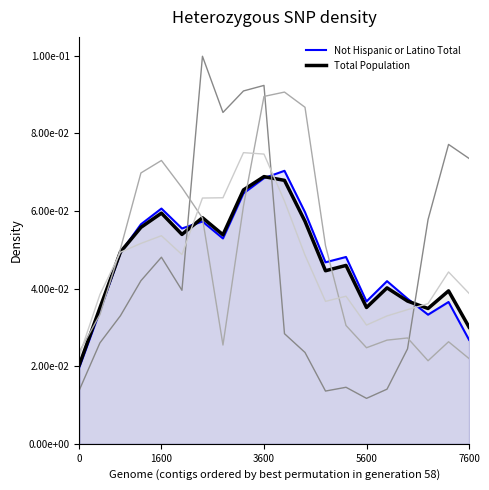

True or false: Asian has more than 0 interior local peaks.

True